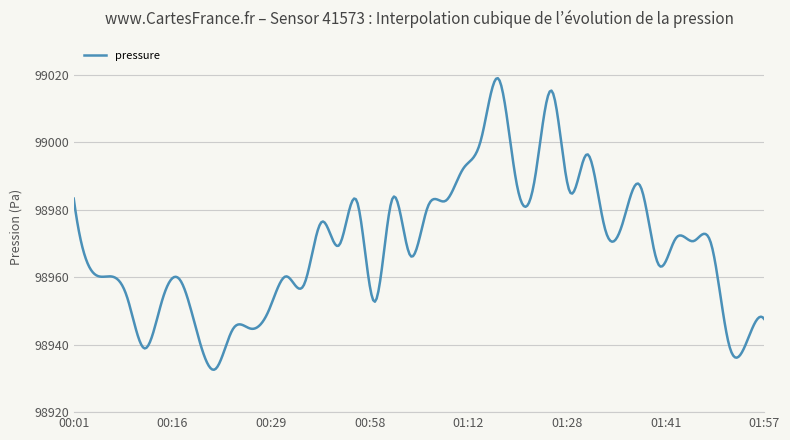

Is this an area chart (filled region under the line)?

No